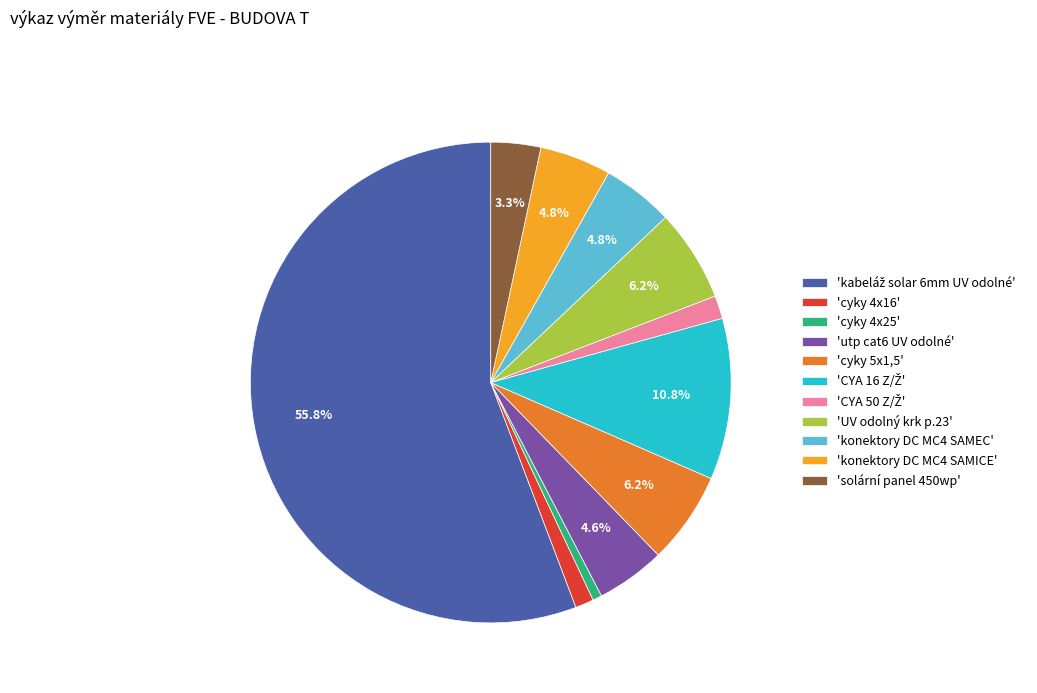

What is the ratio of the value at 'cyky 5x1,5' to the value at 'solární panel 450wp'?

1.9